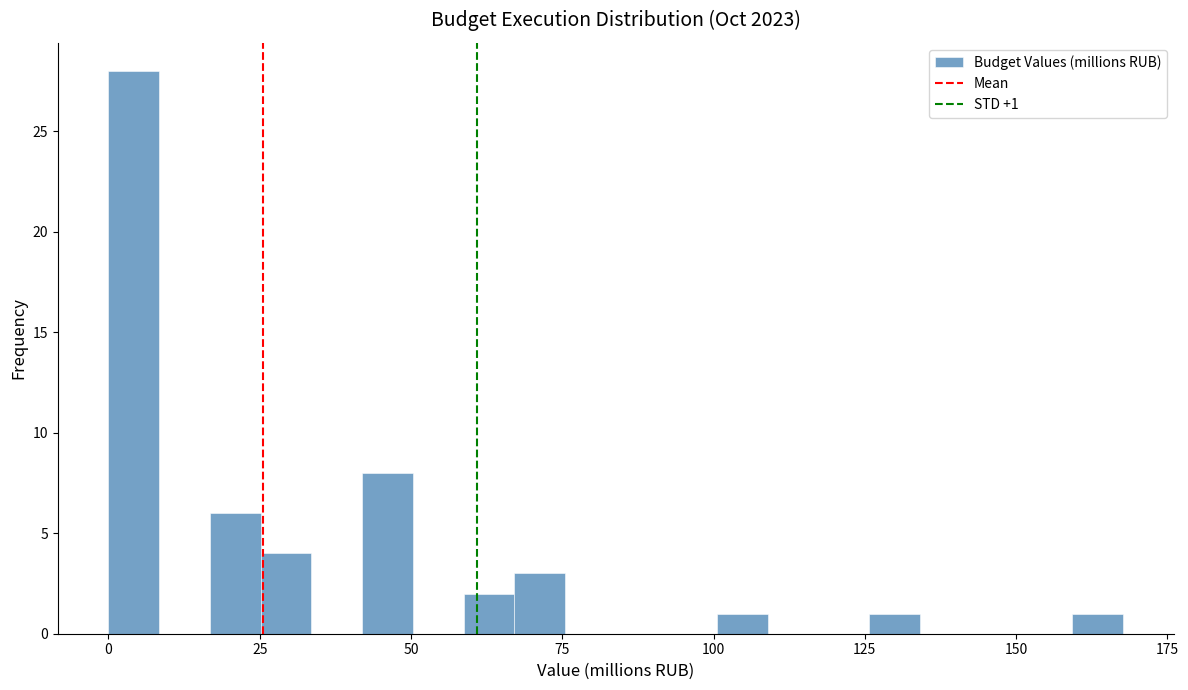

Read against the x-axis, roughly where is the centre of the tallest bar?

5